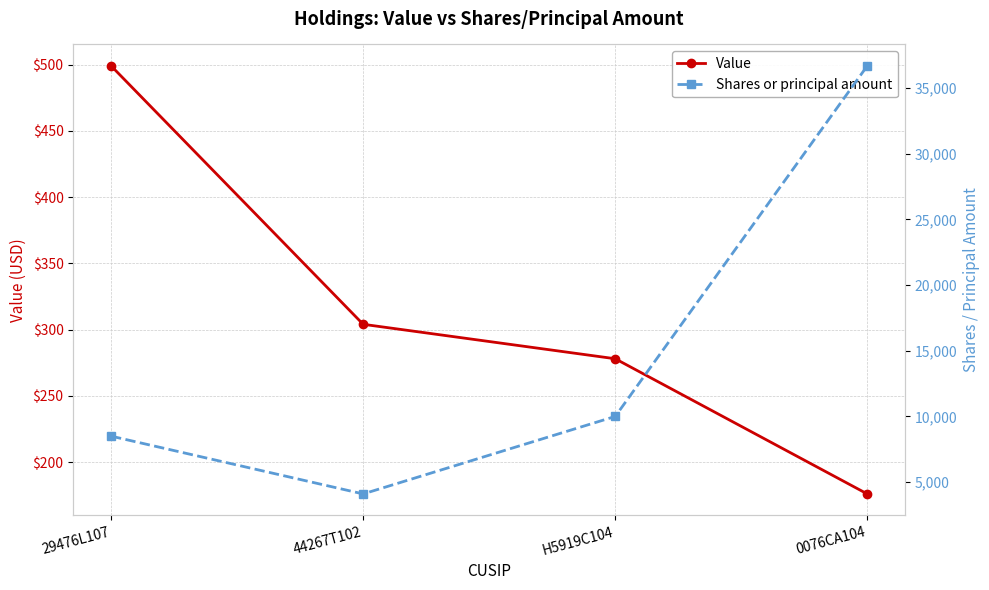

What is the average value of the Value series?

314